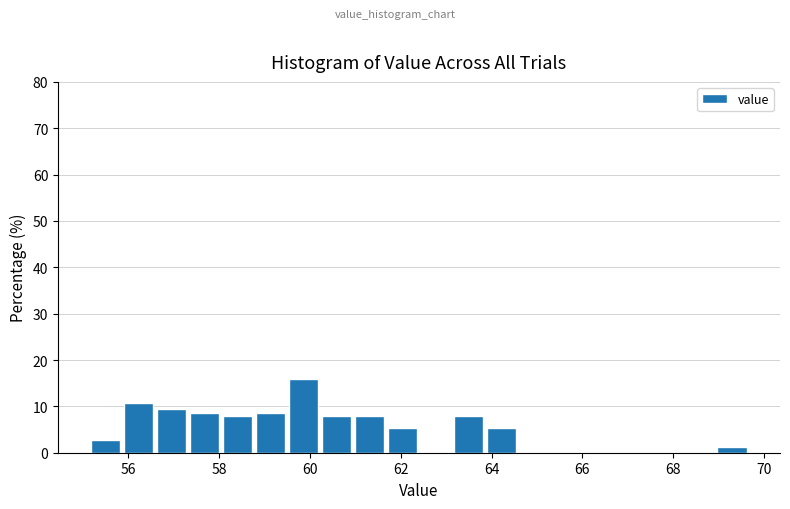

Read against the x-axis, roughly where is the centre of the tallest bar?

59.8